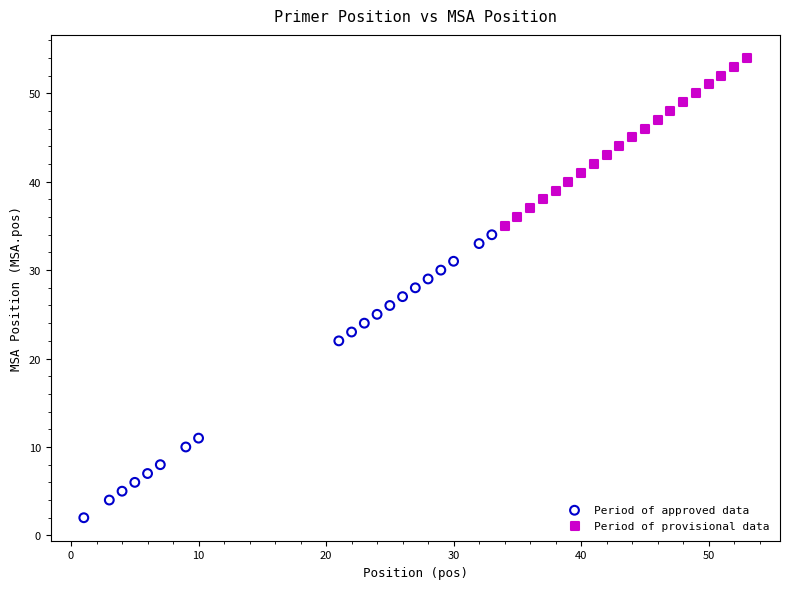

Which series has the largest Y range (max minus min)?

Period of approved data